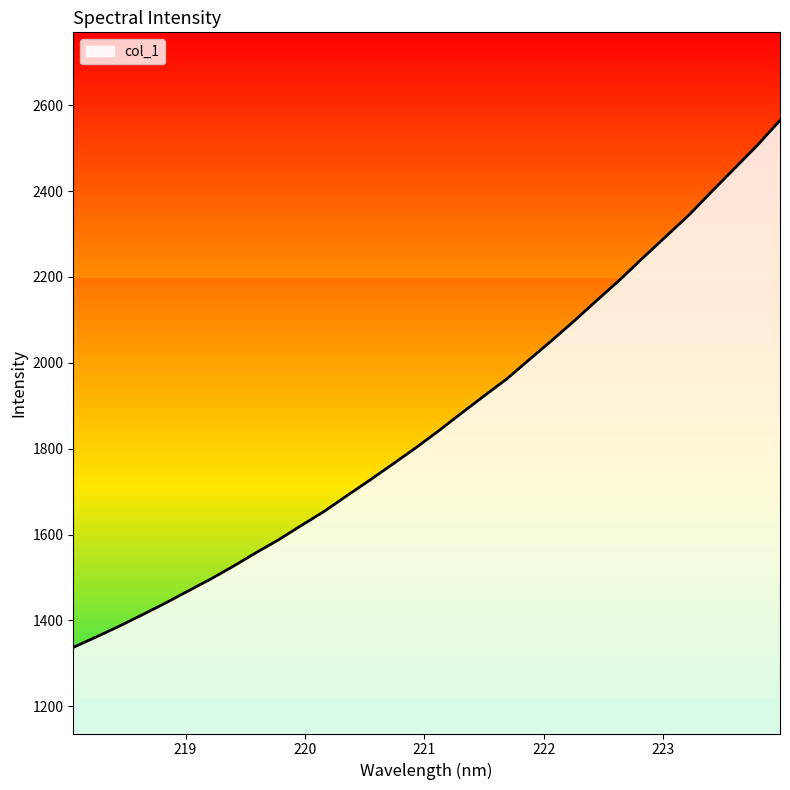

Reading left to right, extract all data points from this chart.

1337.3	1361.4	1386.3	1412.5	1439.4	1467.6	1495.7	1525.8	1557.5	1587.9	1621.4	1654.1	1690.8	1726.9	1764.0	1801.5	1840.9	1882.0	1922.5	1962.2	2007.8	2052.9	2099.3	2147.3	2194.9	2245.5	2294.8	2344.1	2398.9	2452.5	2506.4	2564.6